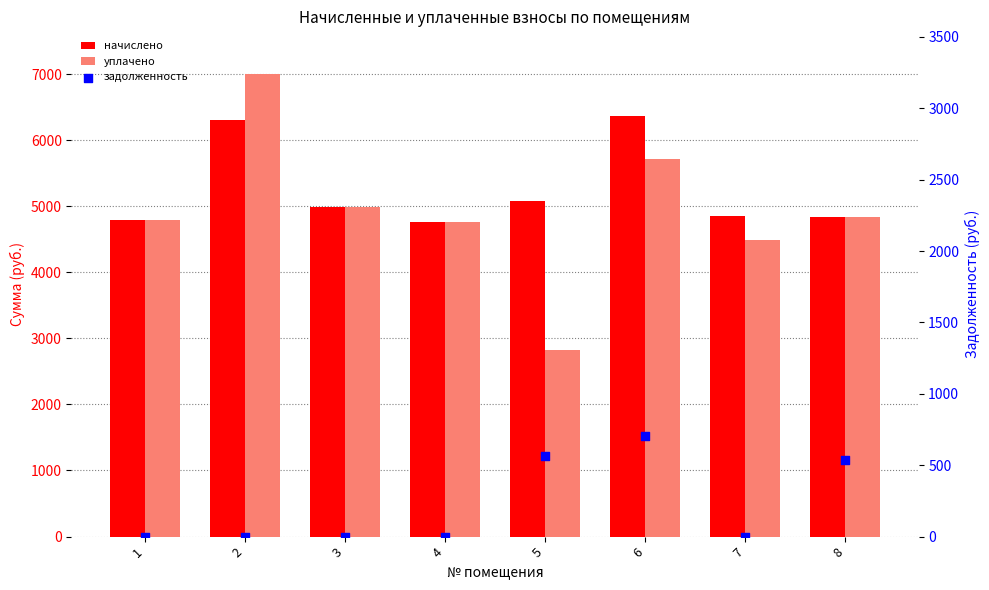

Which series reaches the maximum Y coordinate?

уплачено